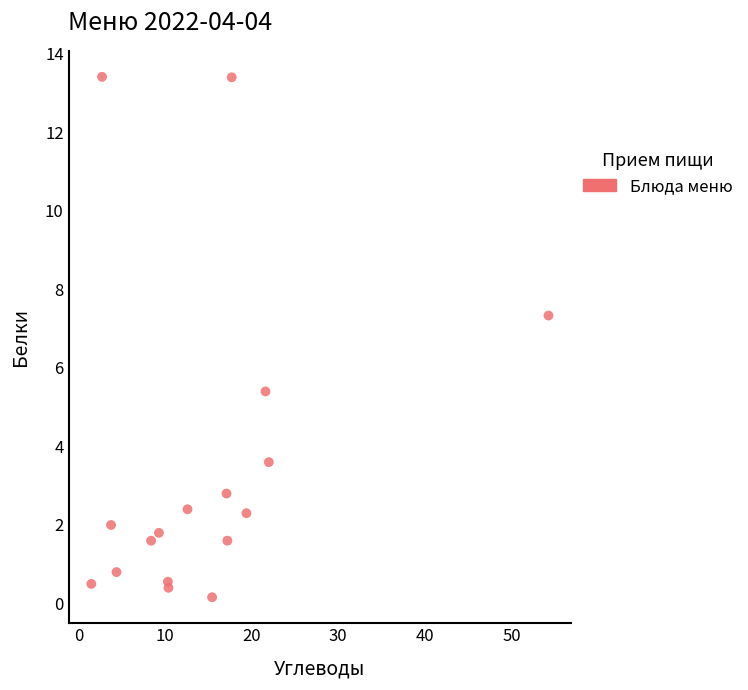

What is the range of Y values (max minus min)?

13.3